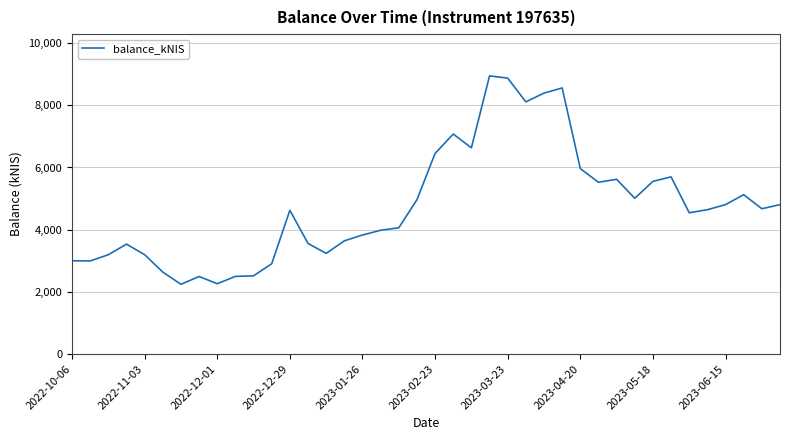

What is the minimum value shown in the chart?

2241.6